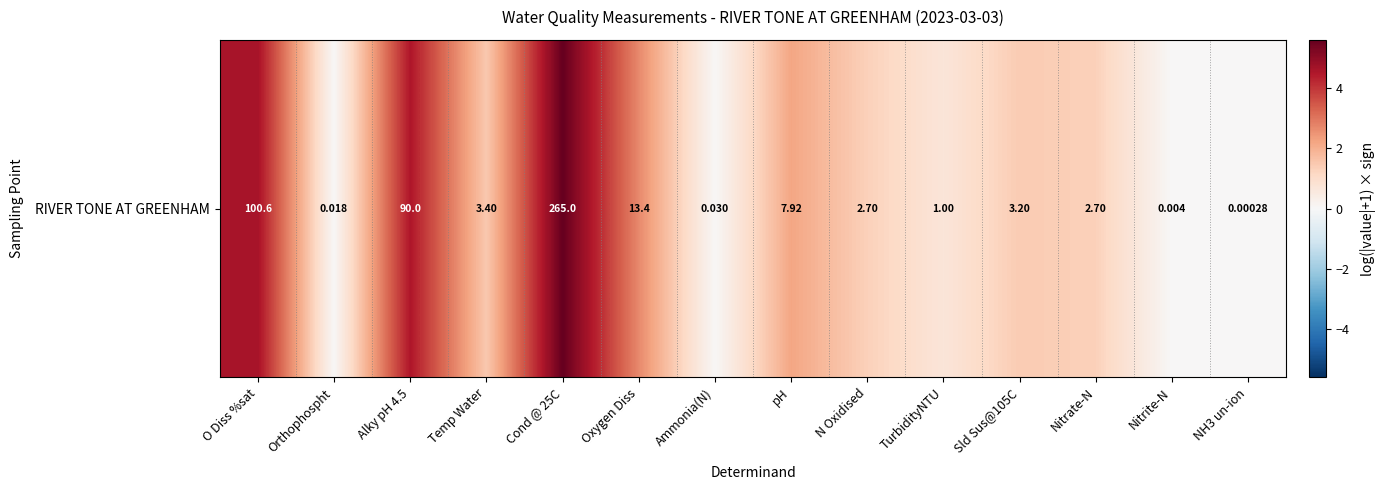

The value at Cond @ 25C is 7.6. True or false?

False